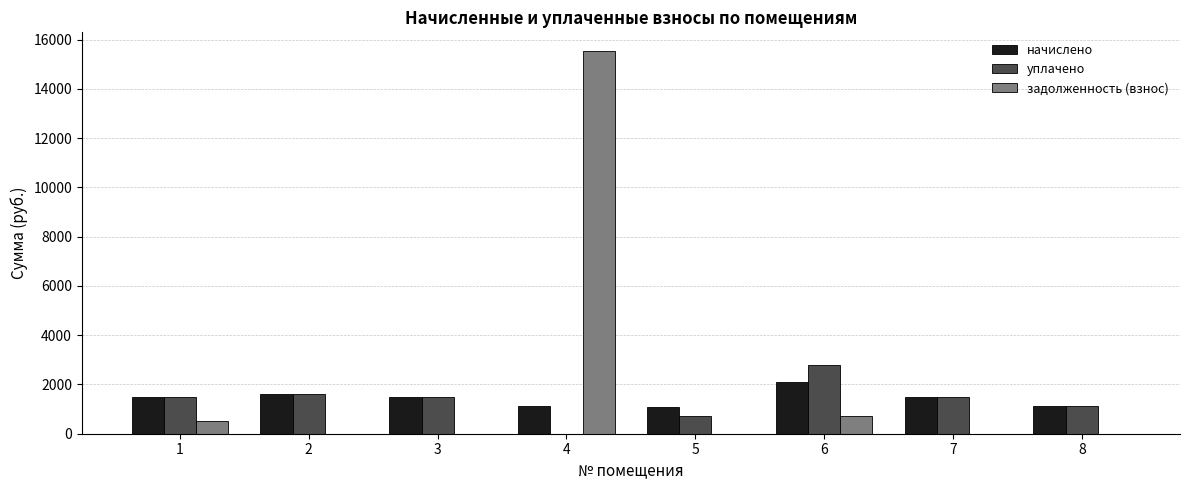

What is the total value across all series at 3?

2954.8